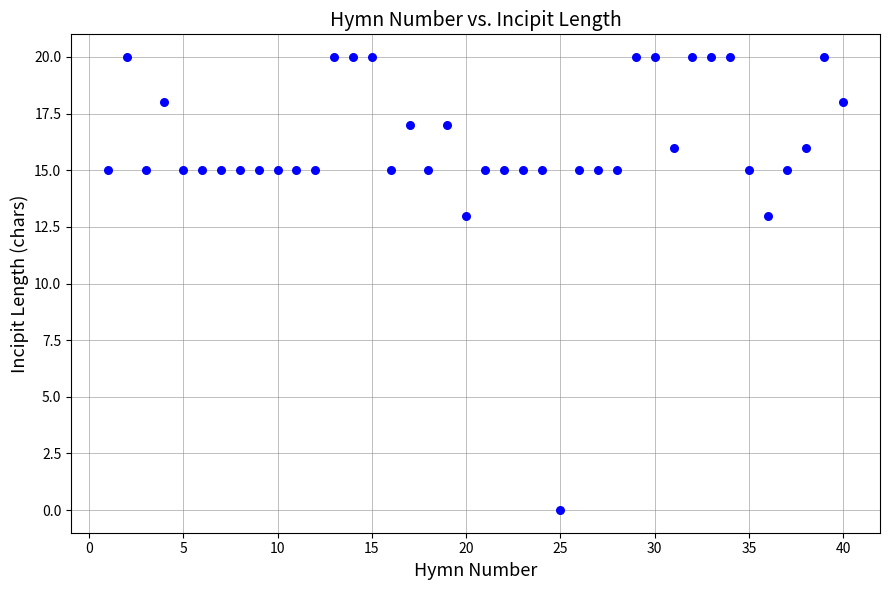

What is the range of X values (max minus min)?

39